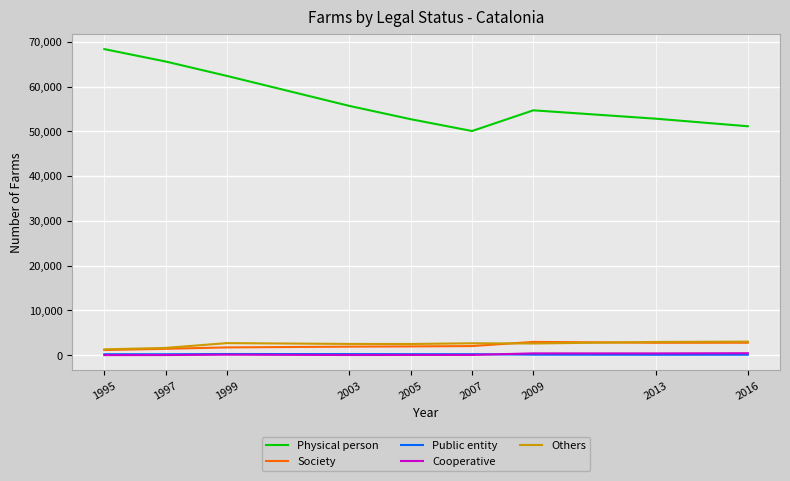

Which series changed the most between 1995 and 2007?

Physical person